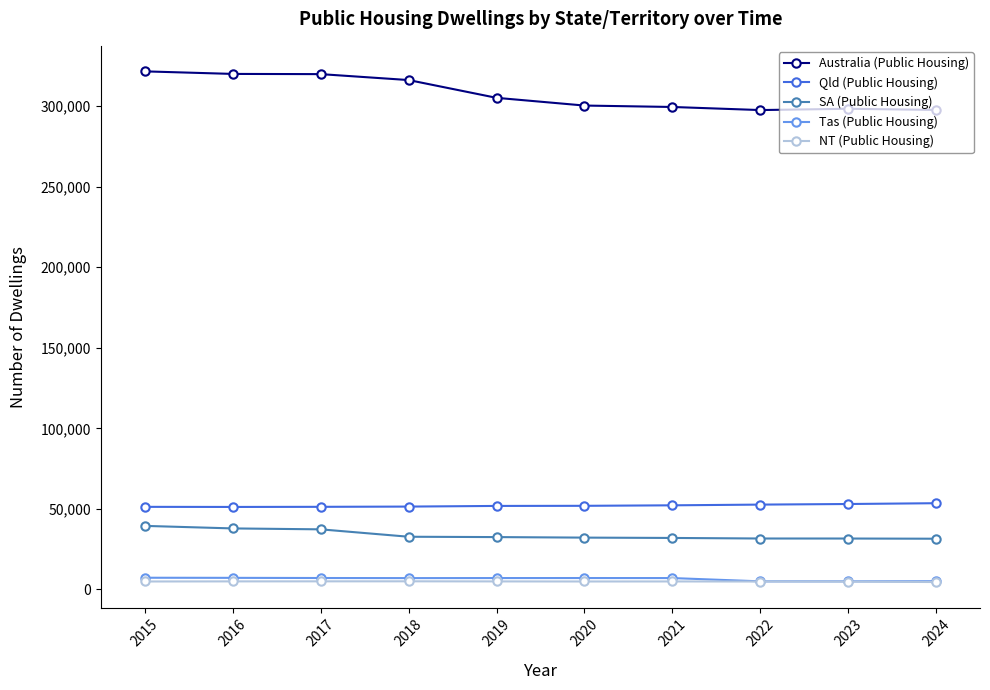

True or false: Qld (Public Housing) and SA (Public Housing) intersect in this chart.

False